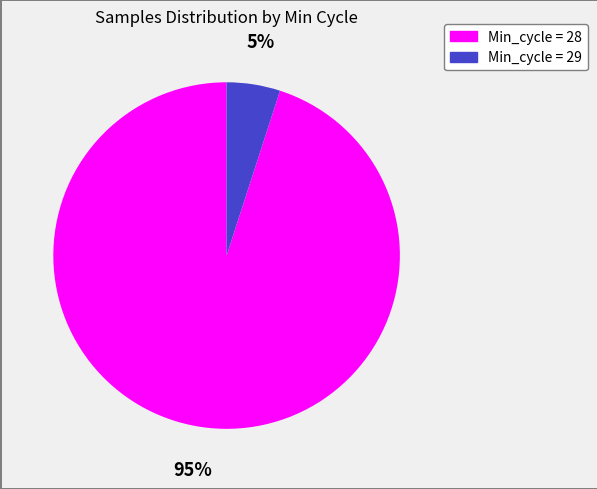

Is there a majority slice in this chart?

Yes